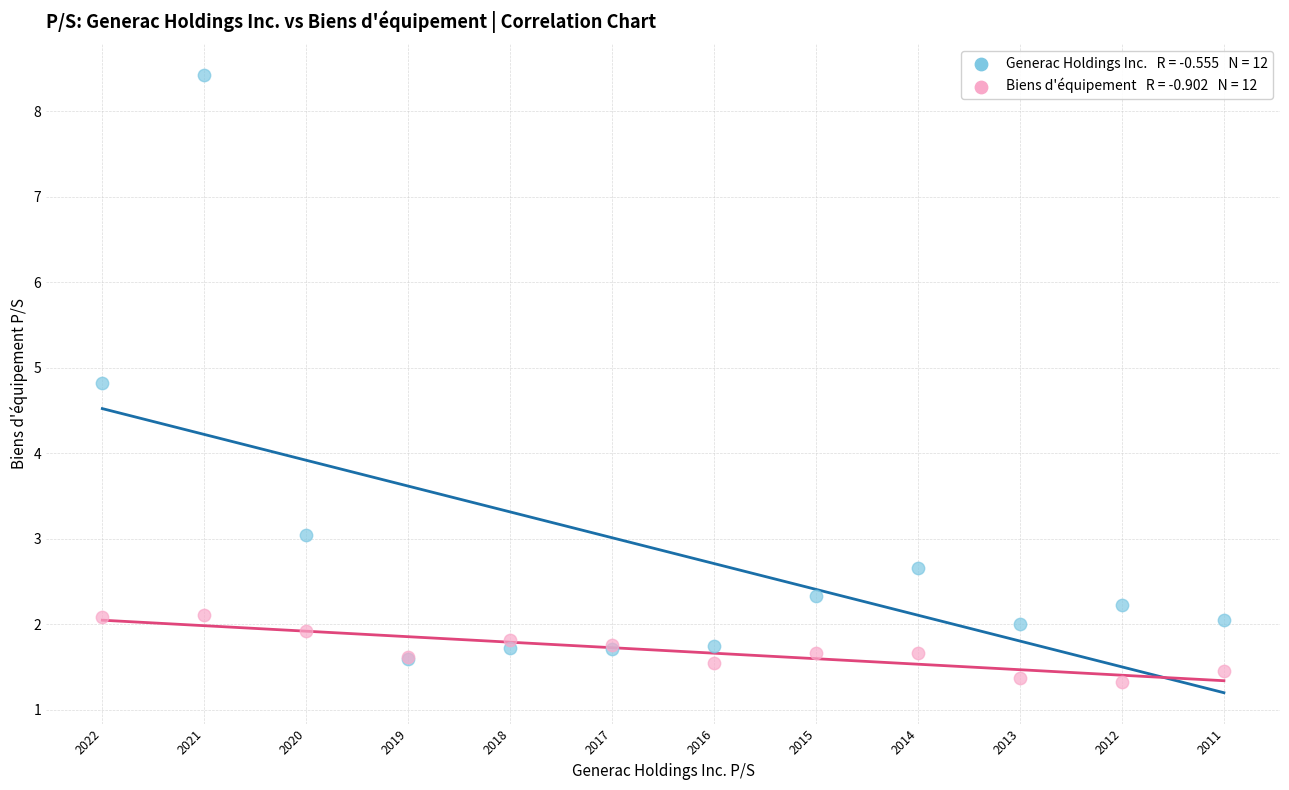

Across all series, what Y value is closest to 4?

4.8